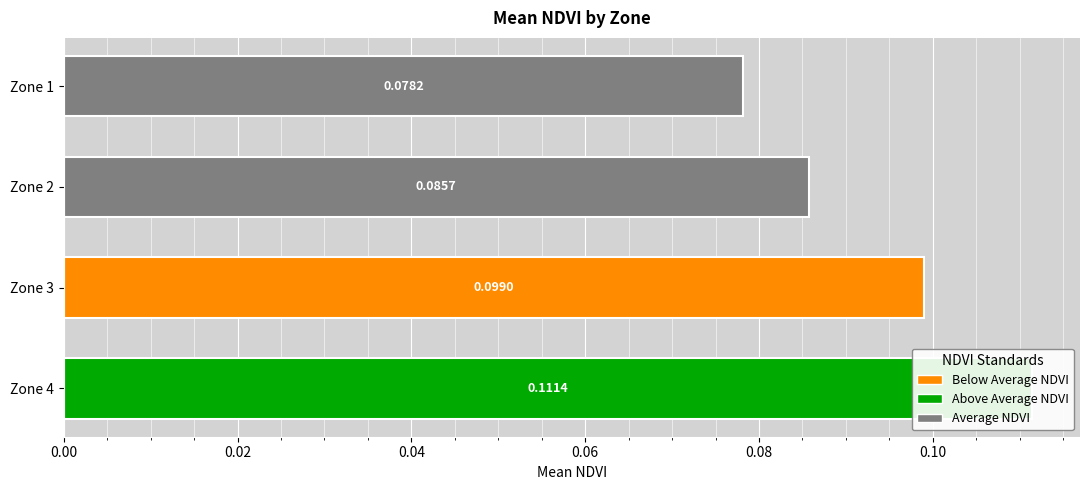

The value at 0.06 is 0.1. True or false?

True